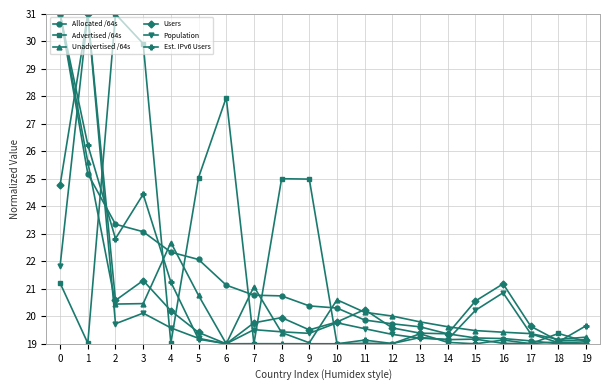

What is the total value across all series at 2?

137.9